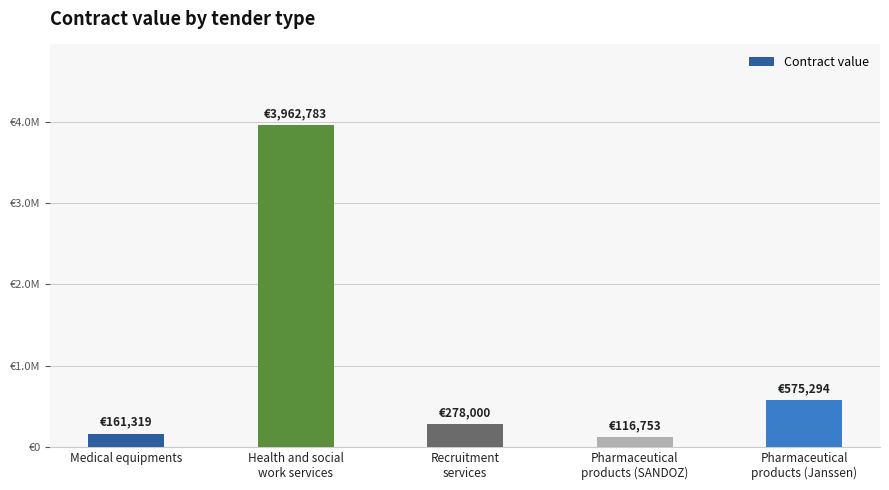

What is the minimum value shown in the chart?

116753